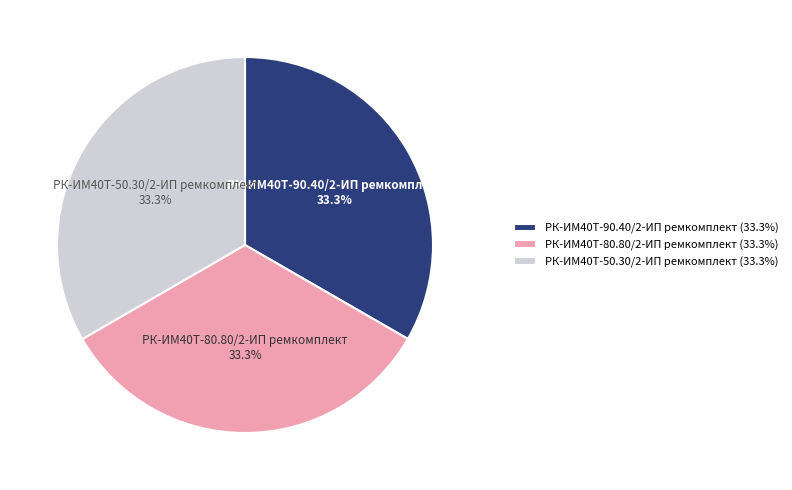

What is the ratio of the value at РК-ИМ40T-50.30/2-ИП ремкомплект to the value at РК-ИМ40T-80.80/2-ИП ремкомплект?

1.0